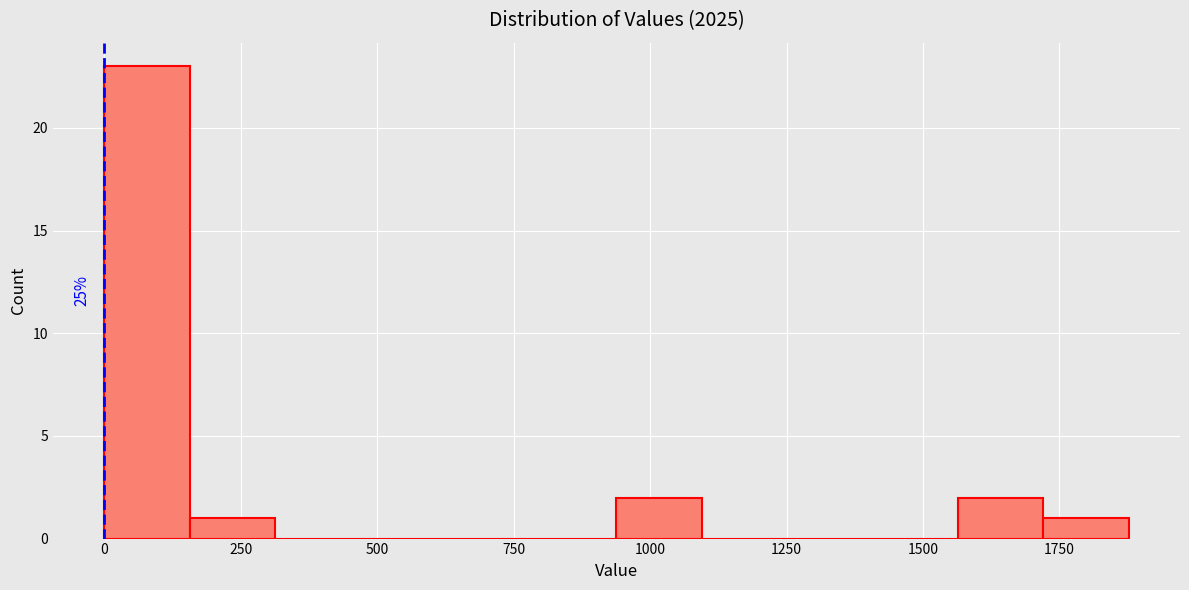

Read against the x-axis, roughly where is the centre of the tallest bar?

100